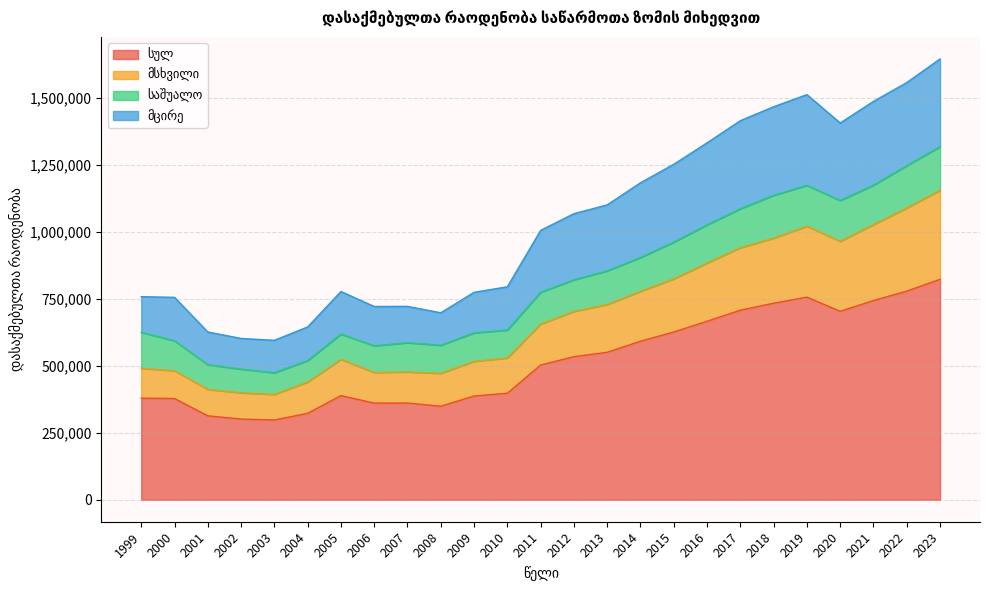

How many categories are shown in the chart?

25